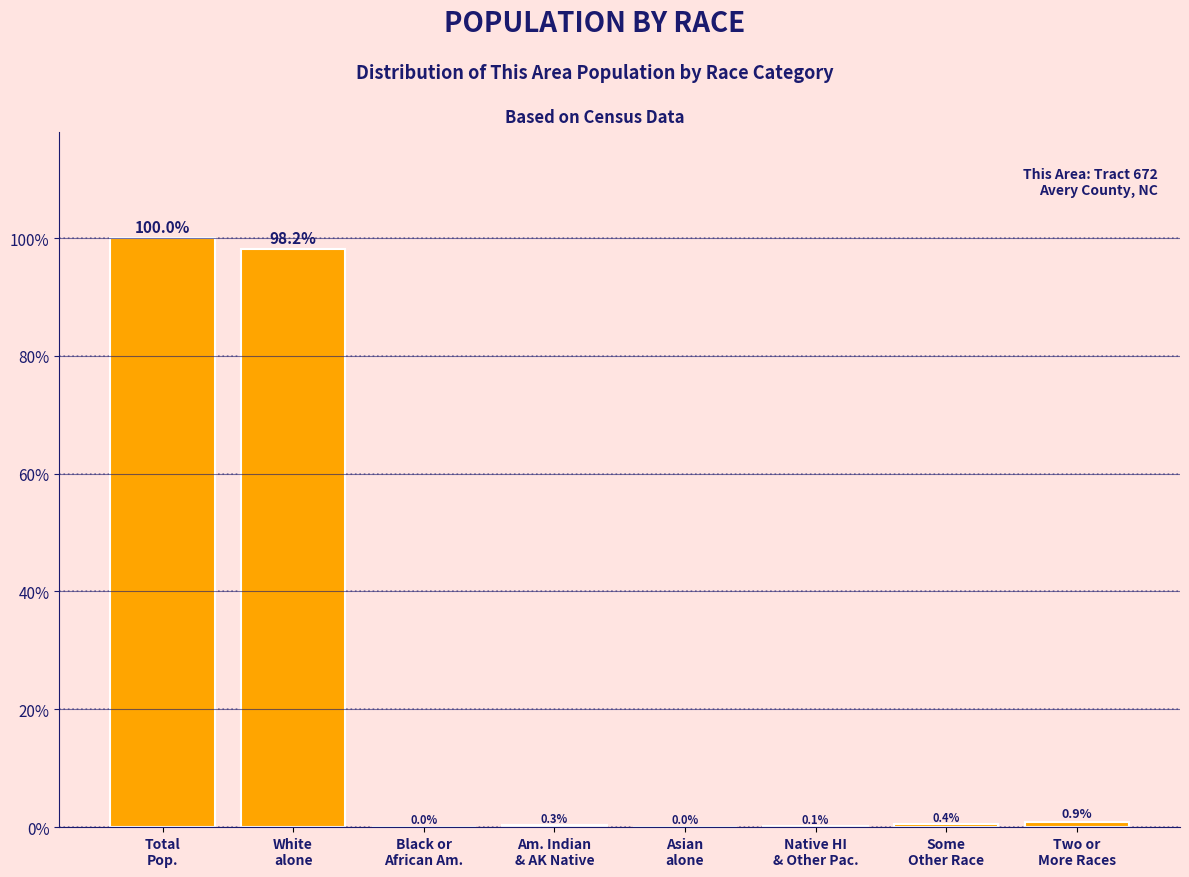

What is the greatest value displayed?

100.0